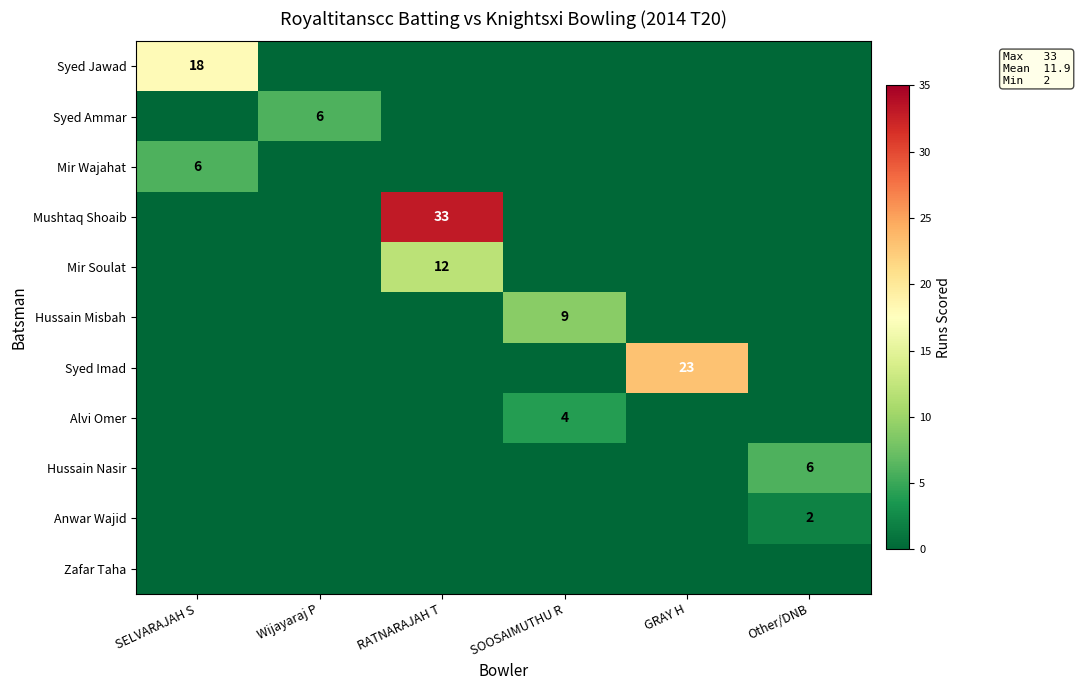

Between SELVARAJAH S and Other/DNB, which is larger?

SELVARAJAH S